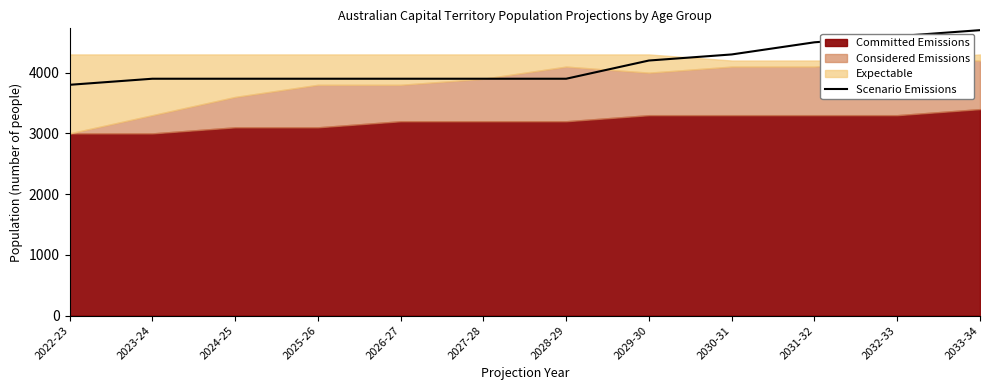

Does the chart have visible grid lines?

No